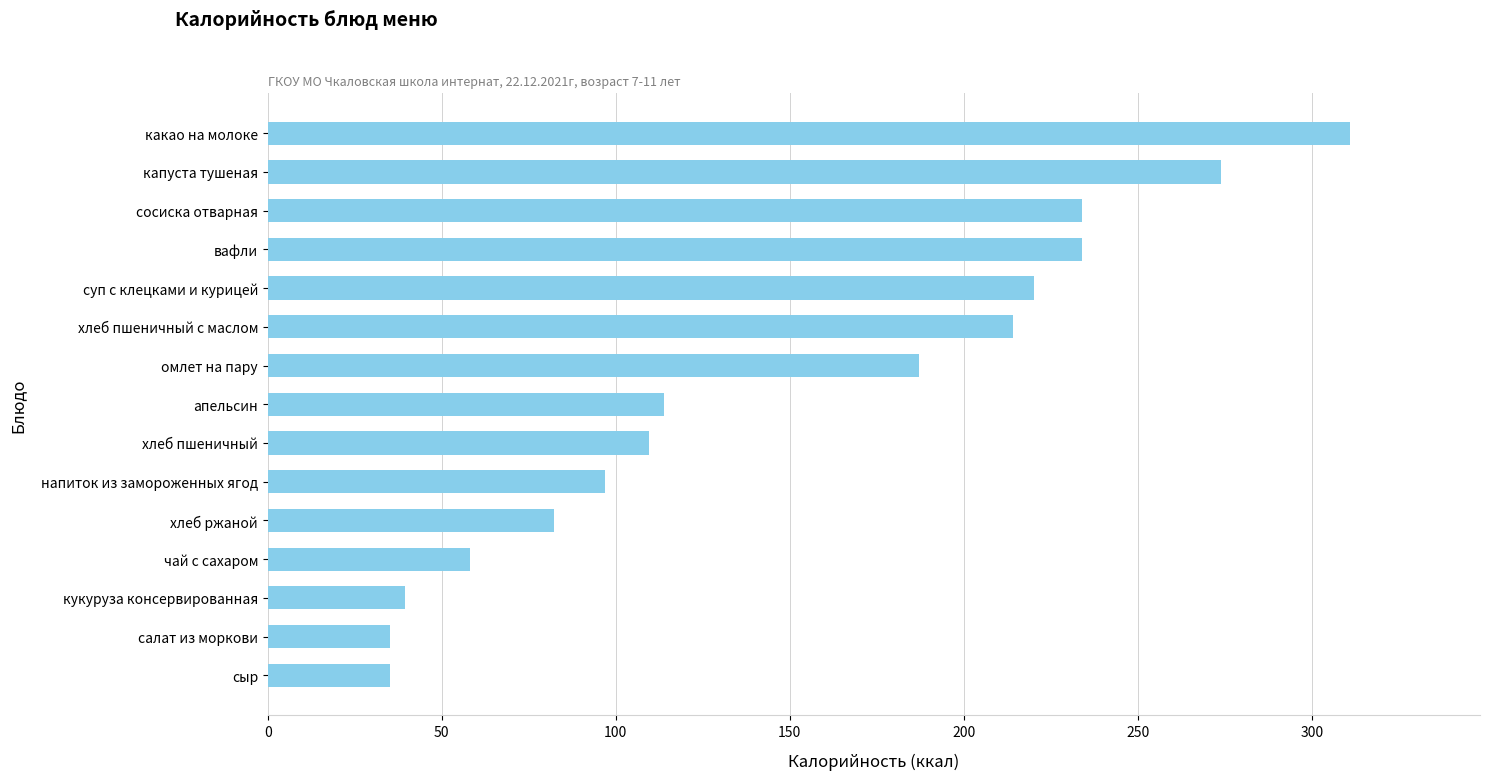

What is the minimum value shown in the chart?

35.0